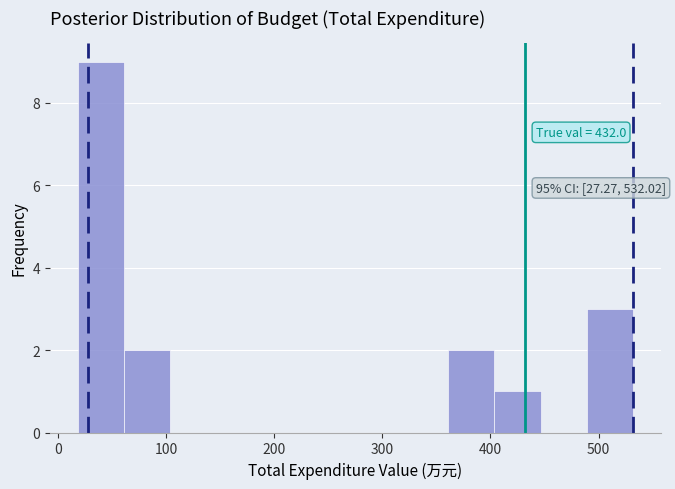

Over which range of the x-axis is the bar tallest?

20 to 60